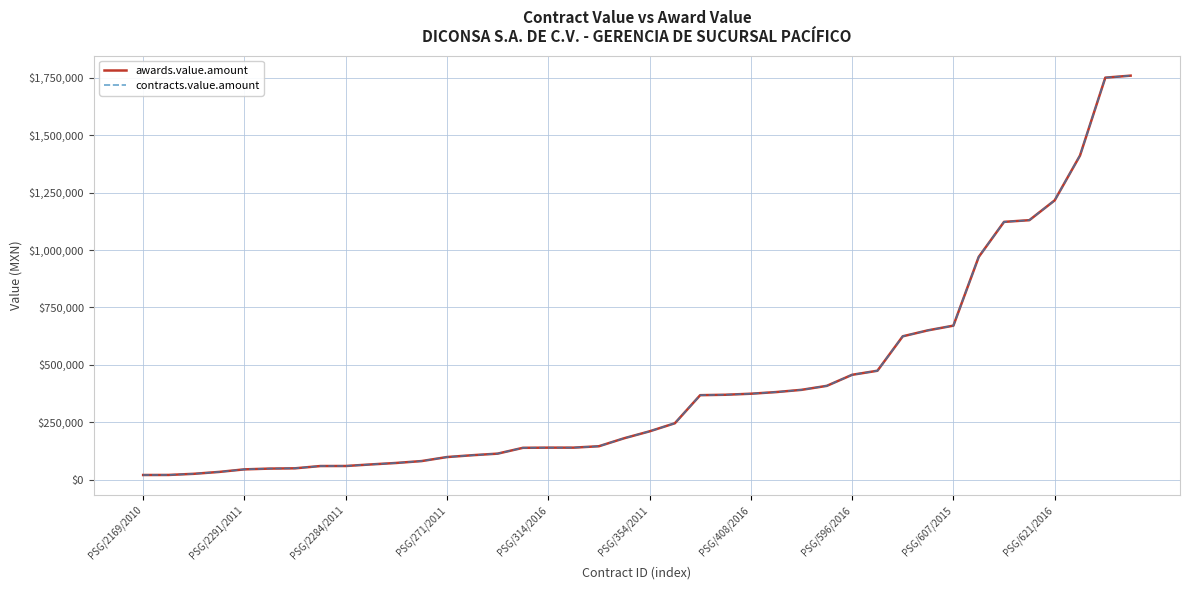

Does the chart have visible grid lines?

Yes